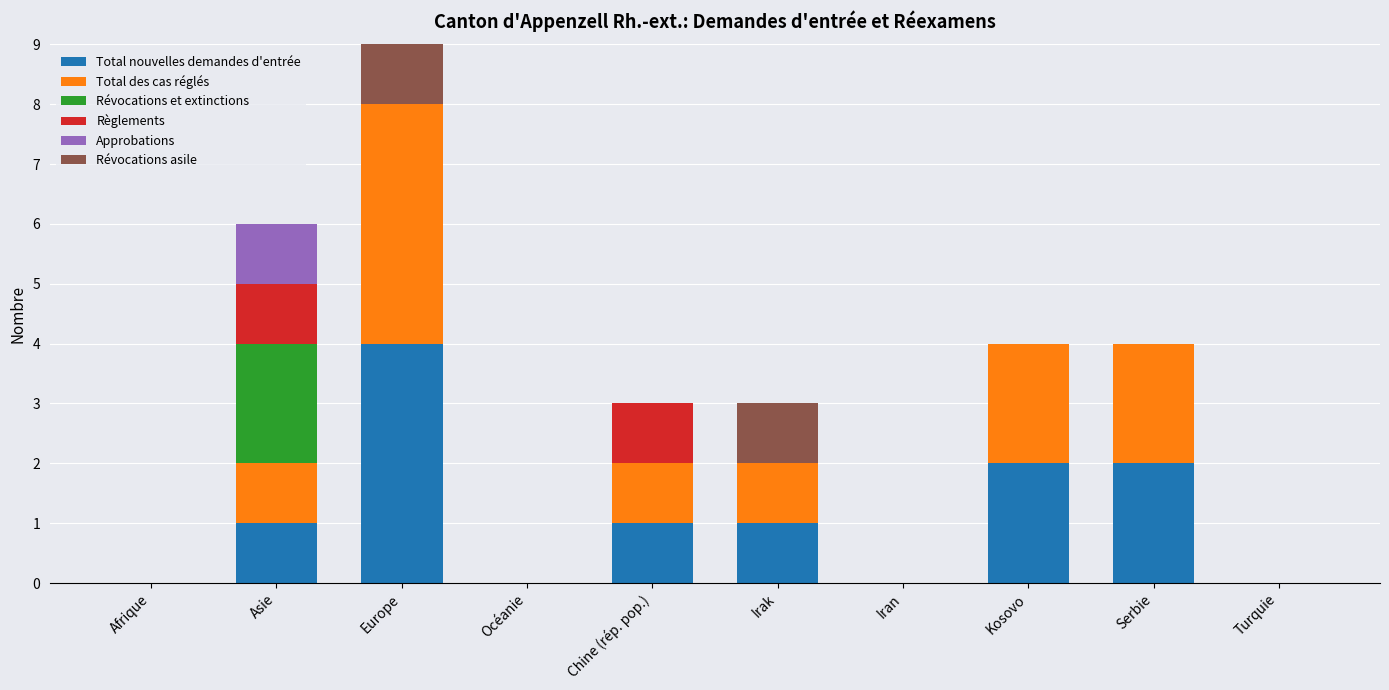

Count the Total des cas réglés values in the range 0 to 2.

9